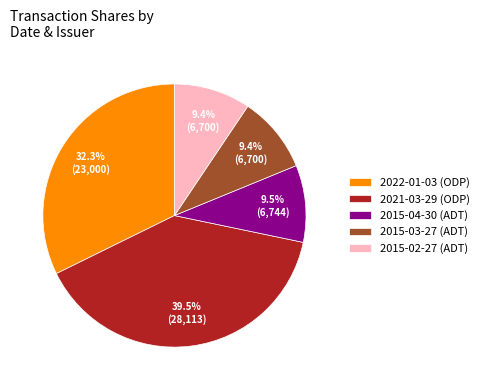

Is there any slice that represents more than half of the pie?

No